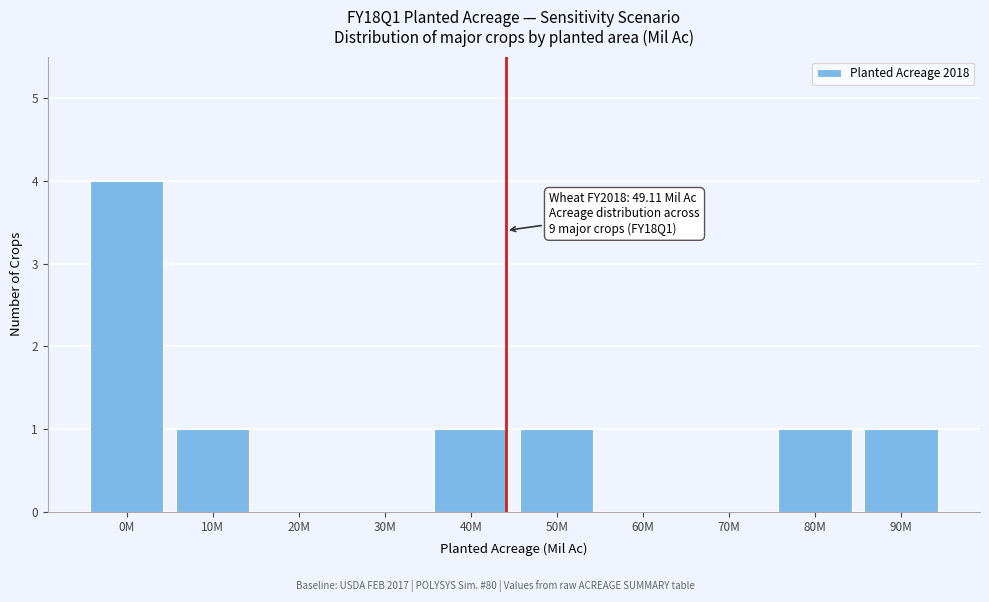

What is the sum of all values?

9